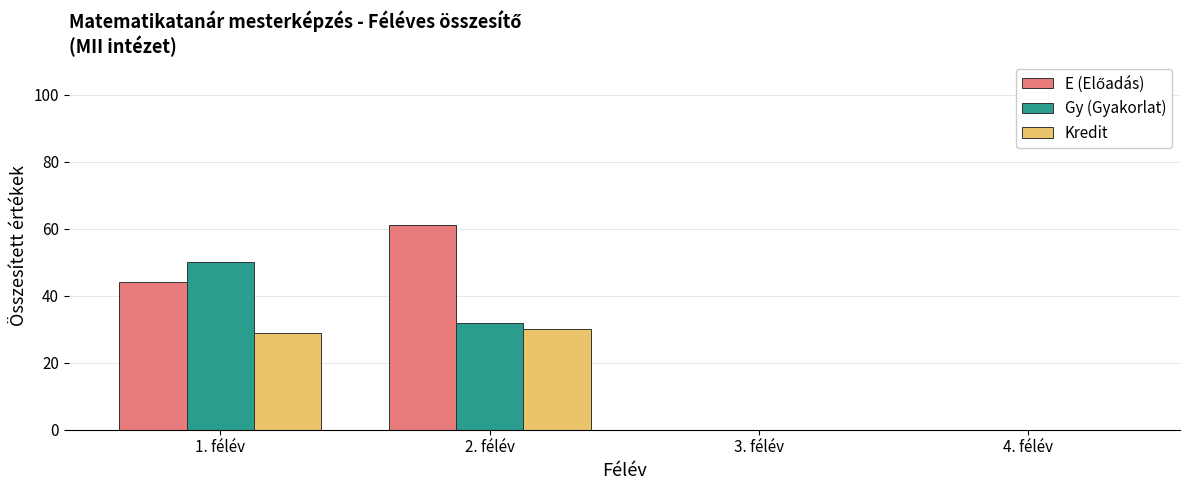

What is the greatest value displayed?

61